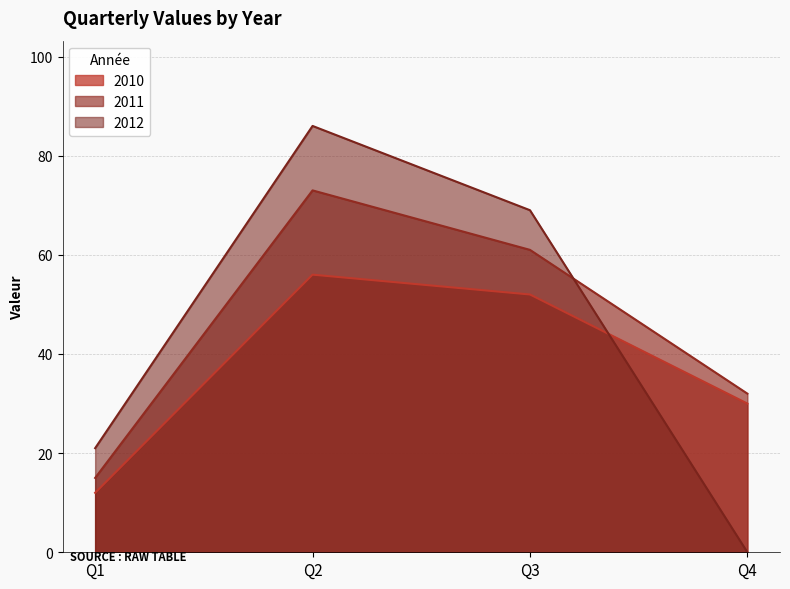

At how many categories does at least one series exceed 29?

3